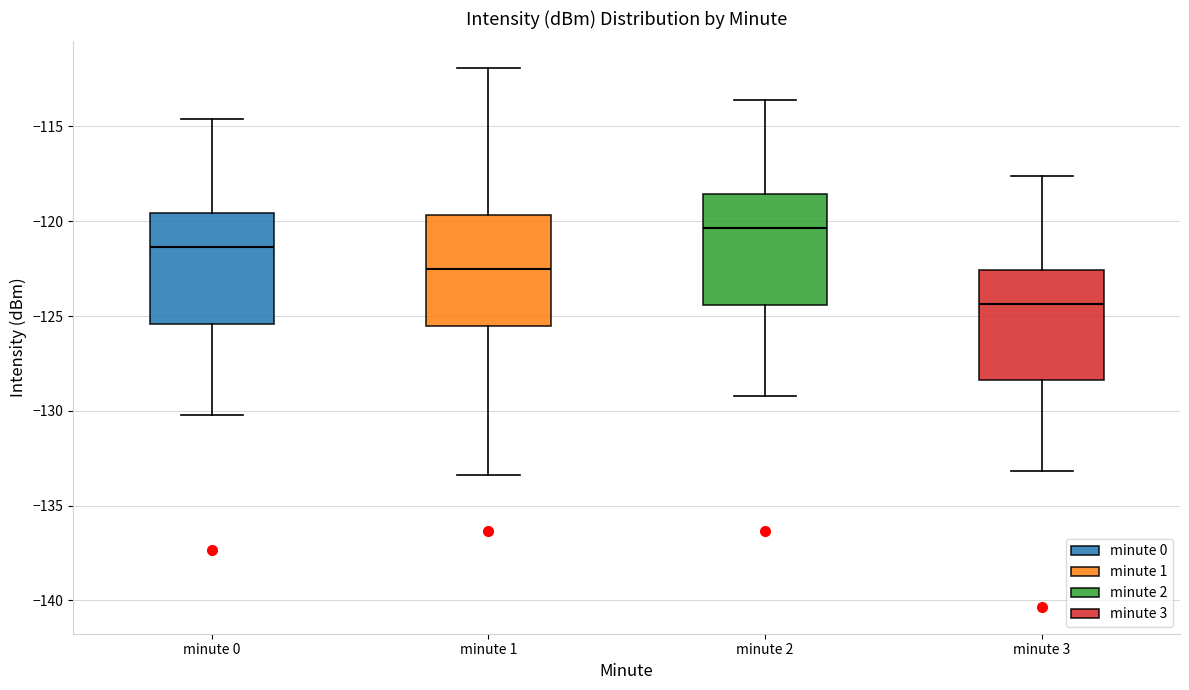

Reading left to right, read every box against the y-axis: the position of its median line, the range the box covers, and the ends of its whiskers. The values are not printed on the chart, so give them approximately, as read against the axis.

minute 0: median -121.5, box -125.5 to -119.5, whiskers -130.0 to -114.5
minute 1: median -122.5, box -125.5 to -119.5, whiskers -133.5 to -112.0
minute 2: median -120.5, box -124.5 to -118.5, whiskers -129.0 to -113.5
minute 3: median -124.5, box -128.5 to -122.5, whiskers -133.0 to -117.5